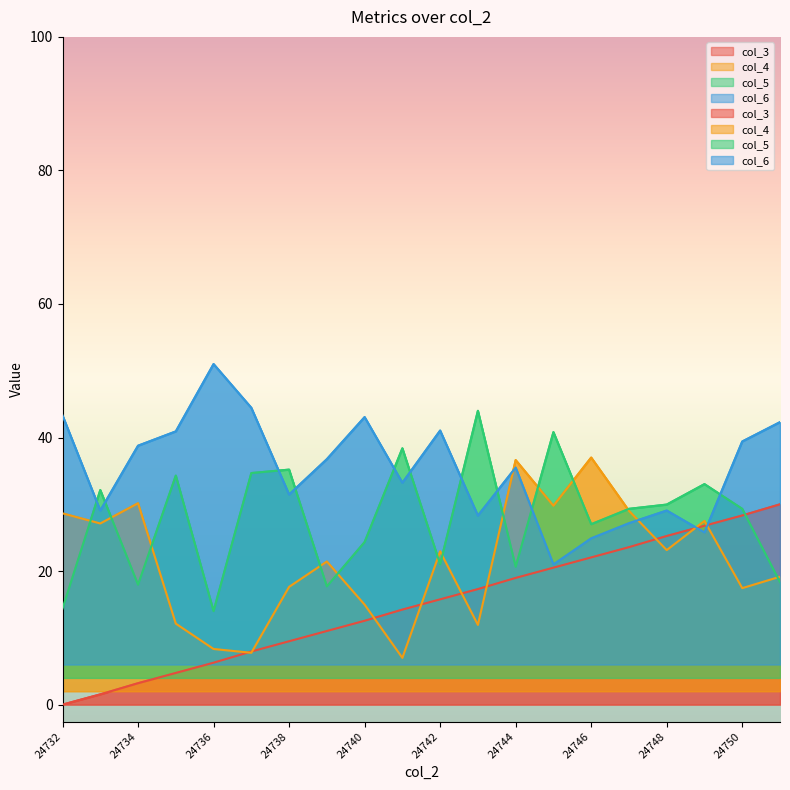

What is the value of the col_4 point at the 4th from the left?

12.1